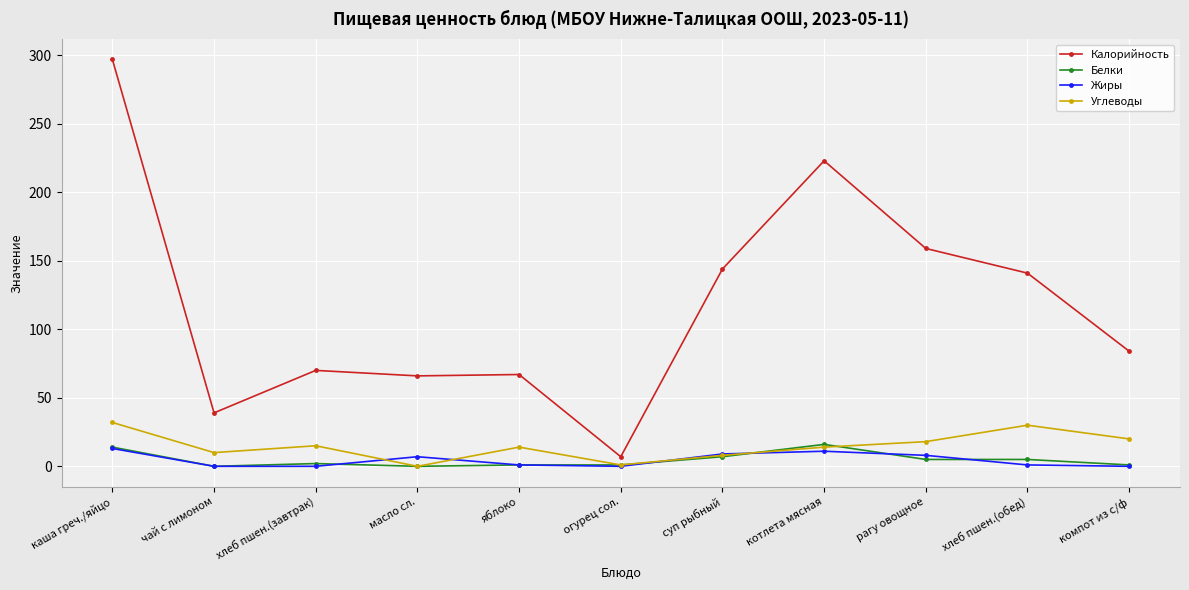

Is the value of Жиры at котлета мясная greater than the value of Углеводы at яблоко?

No